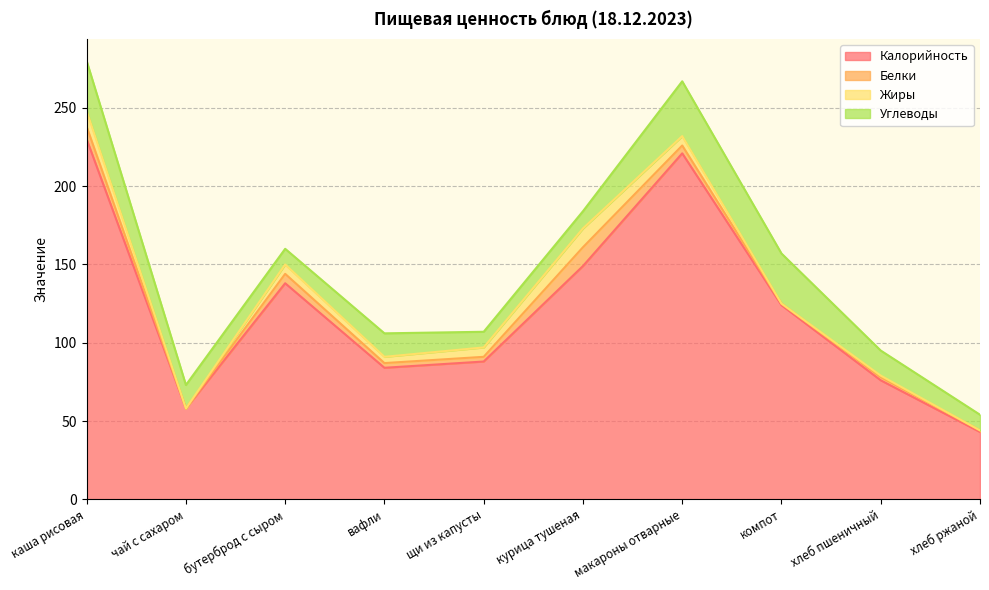

Count the number of data series in this chart.

4